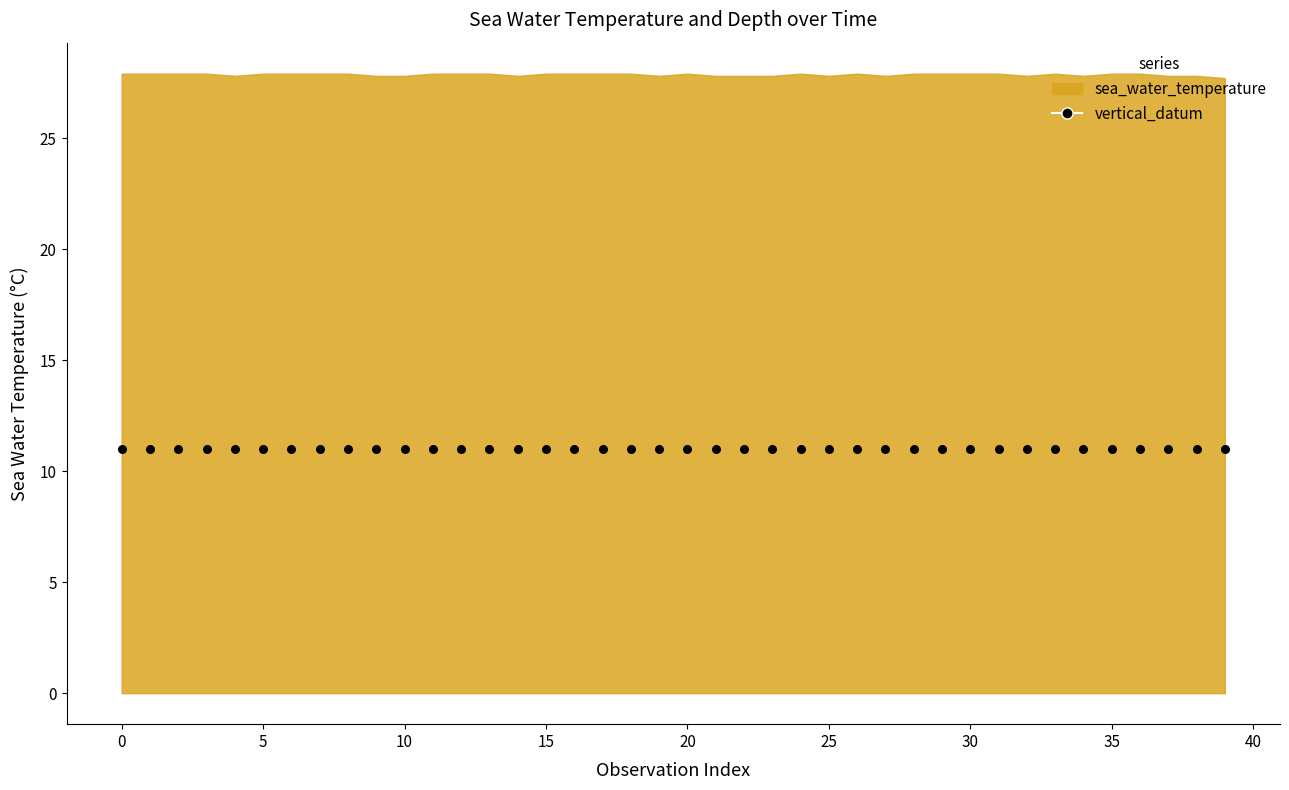

Which series has the largest total across all categories?

sea_water_temperature